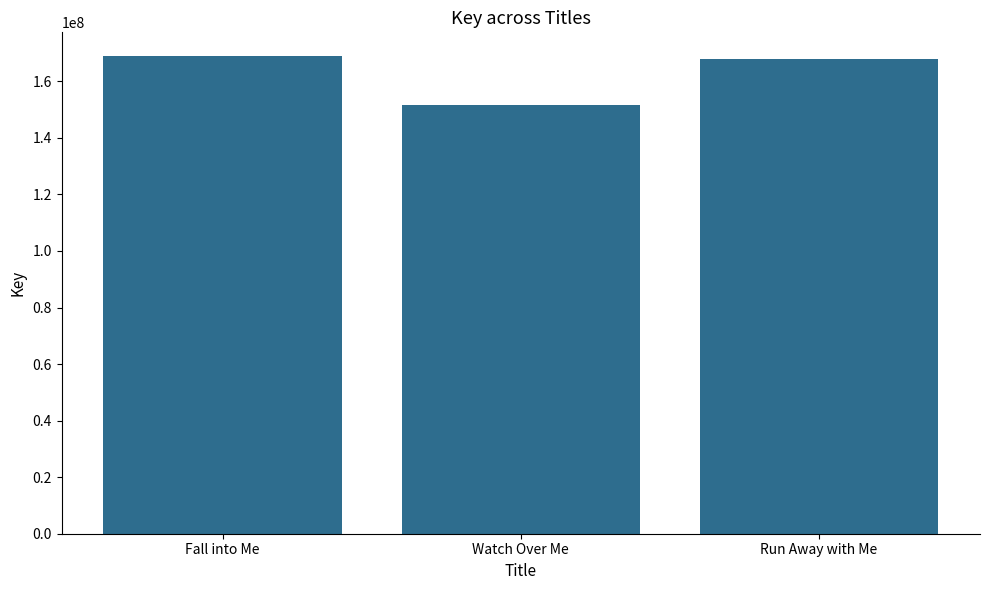

Does the chart contain any negative values?

No